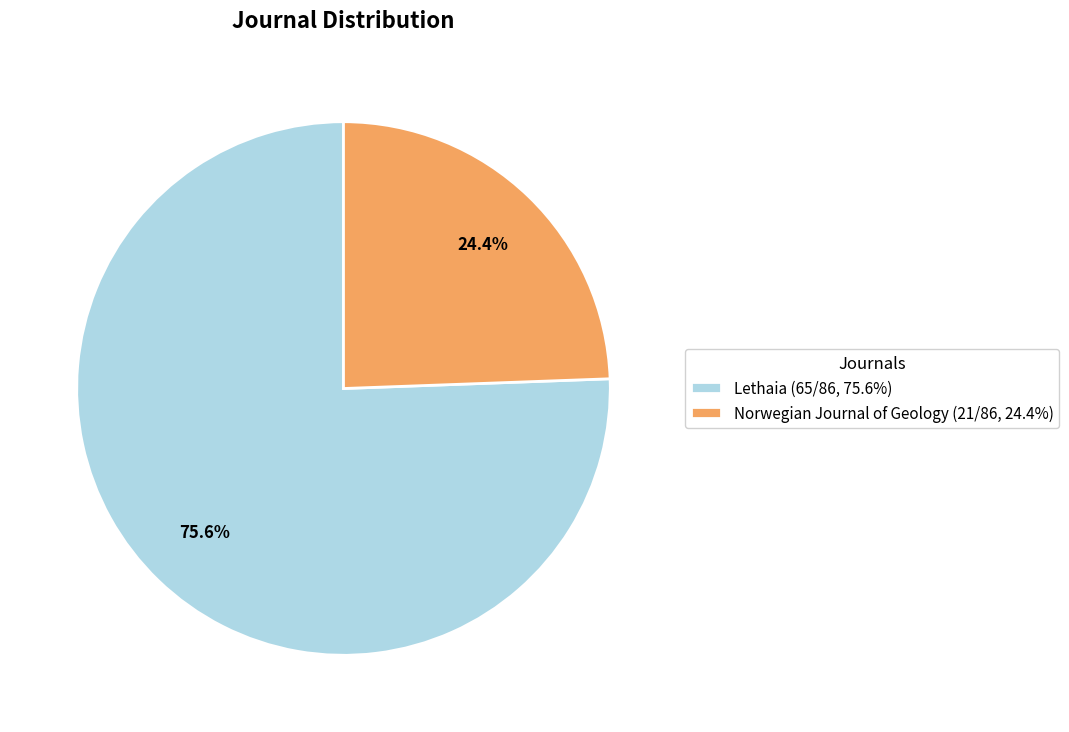

True or false: Norwegian Journal of Geology accounts for 17% of the total.

False